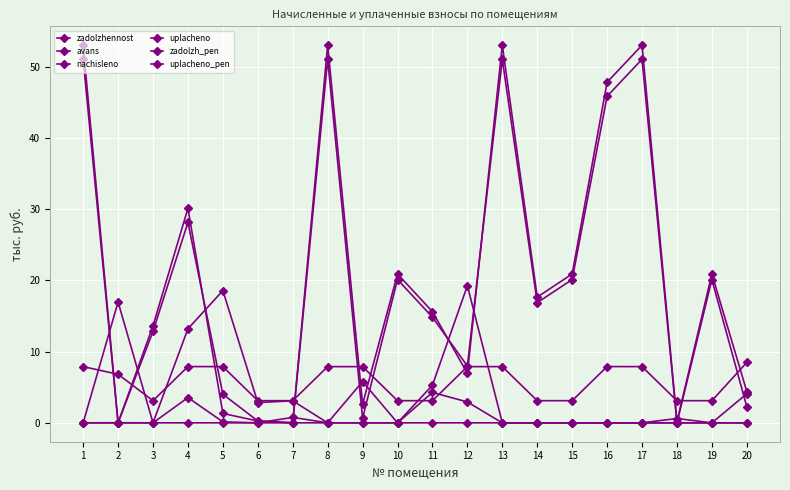

Does the chart have visible grid lines?

Yes